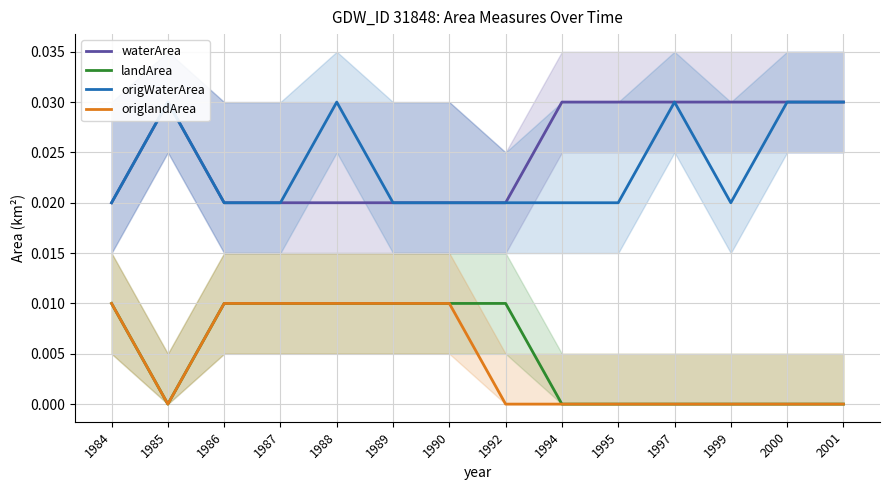

True or false: origWaterArea has a value of 0.0 at 1995.

False